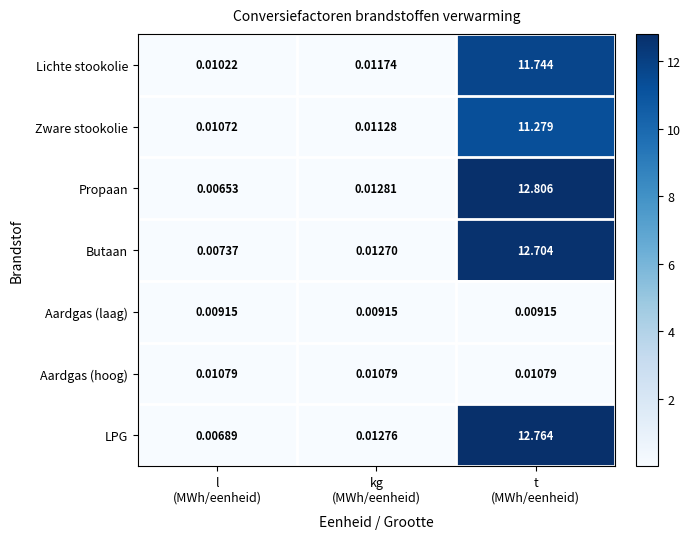

Which series has the widest spread of values?

Propaan